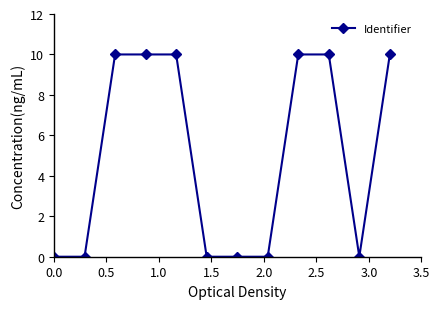

How many lines are shown in the chart?

1